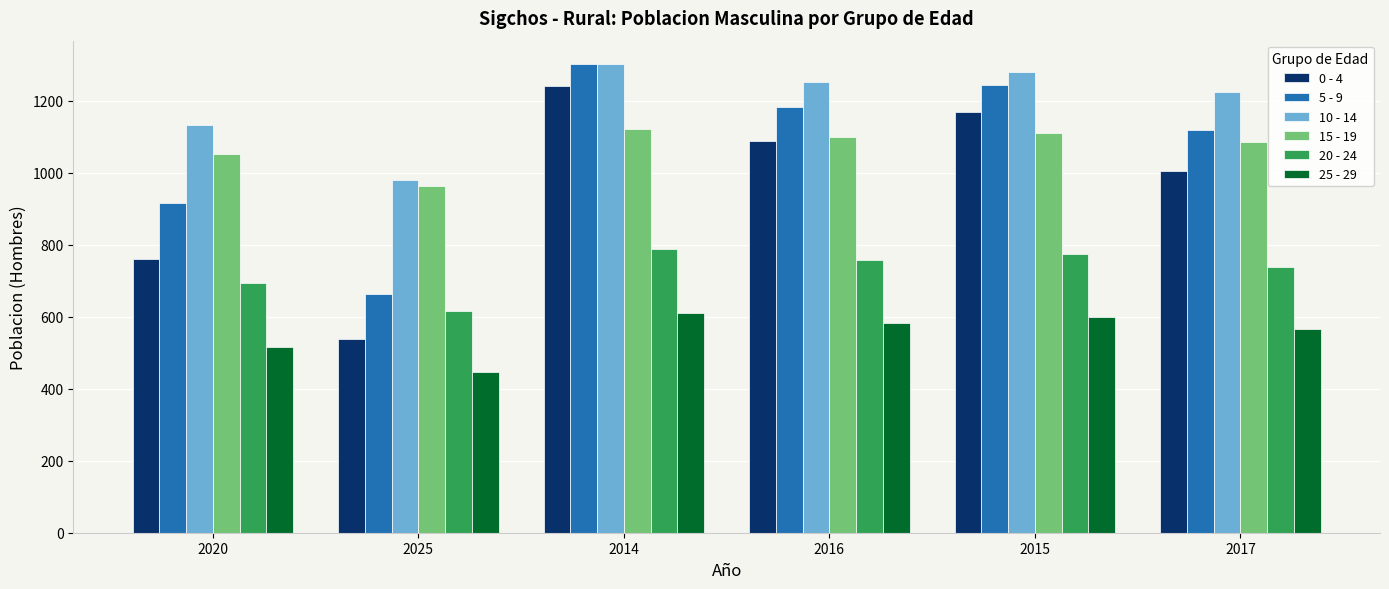

Rank the categories by 20 - 24 value from highest to lowest.

2014, 2015, 2016, 2017, 2020, 2025